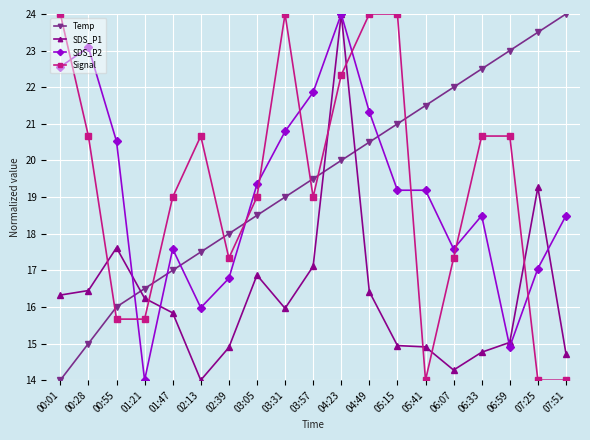

How many values in the SDS_P2 series exceed 19?

10